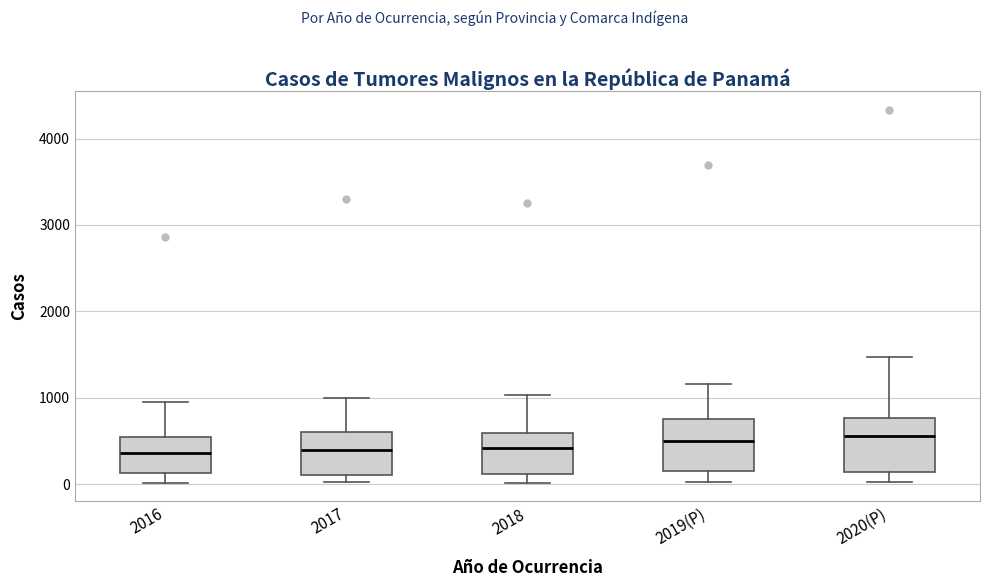

Reading left to right, read every box against the y-axis: the position of its median line, the range the box covers, and the ends of its whiskers. The values are not printed on the chart, so give them approximately, as read against the axis.

2016: median 400, box 100 to 500, whiskers 0 to 1000
2017: median 400, box 100 to 600, whiskers 0 to 1000
2018: median 400, box 100 to 600, whiskers 0 to 1000
2019(P): median 500, box 200 to 800, whiskers 0 to 1200
2020(P): median 600, box 100 to 800, whiskers 0 to 1500